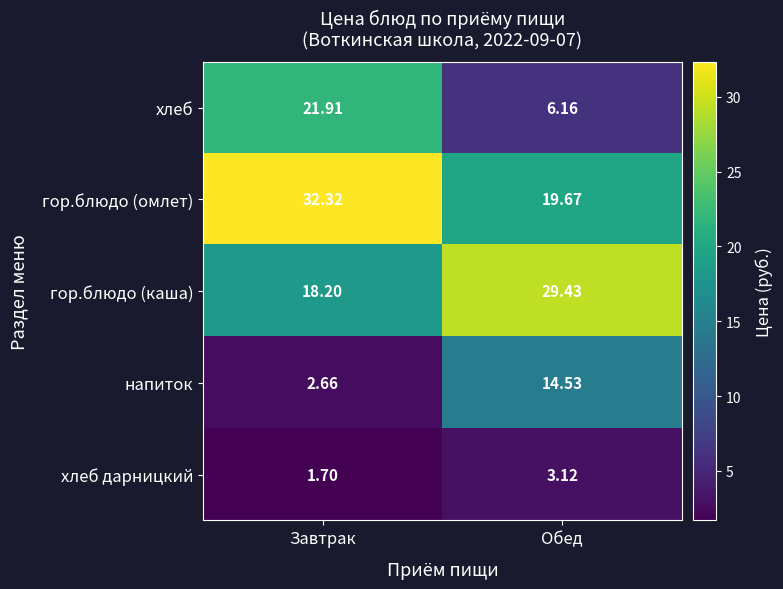

Rank the series by their maximum value, from highest to lowest.

гор.блюдо (омлет), гор.блюдо (каша), хлеб, напиток, хлеб дарницкий